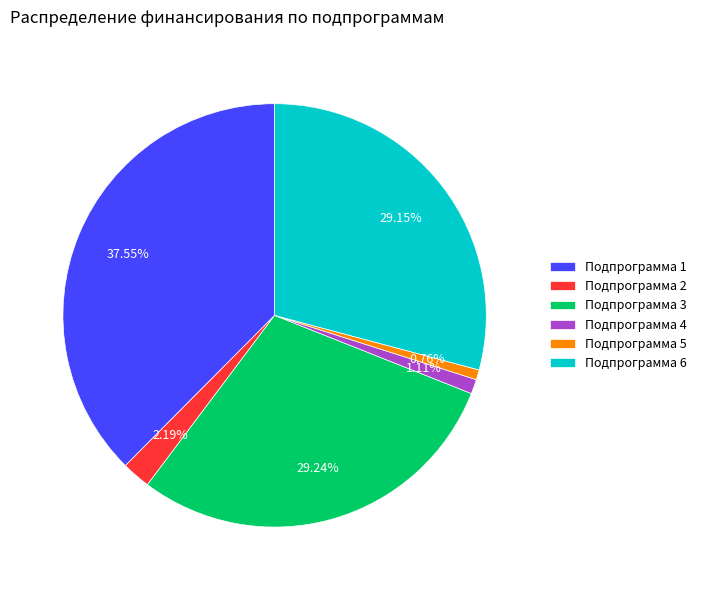

Is there a majority slice in this chart?

No